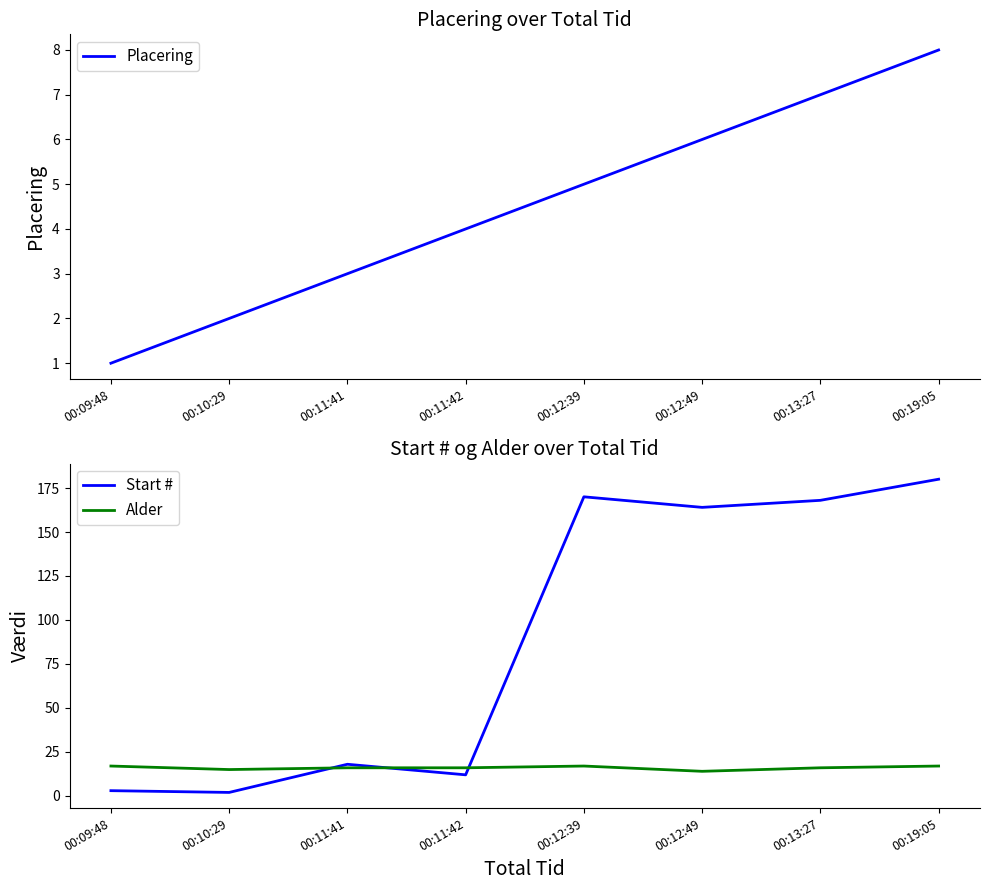

What is the total value across all series at 00:09:48?

21